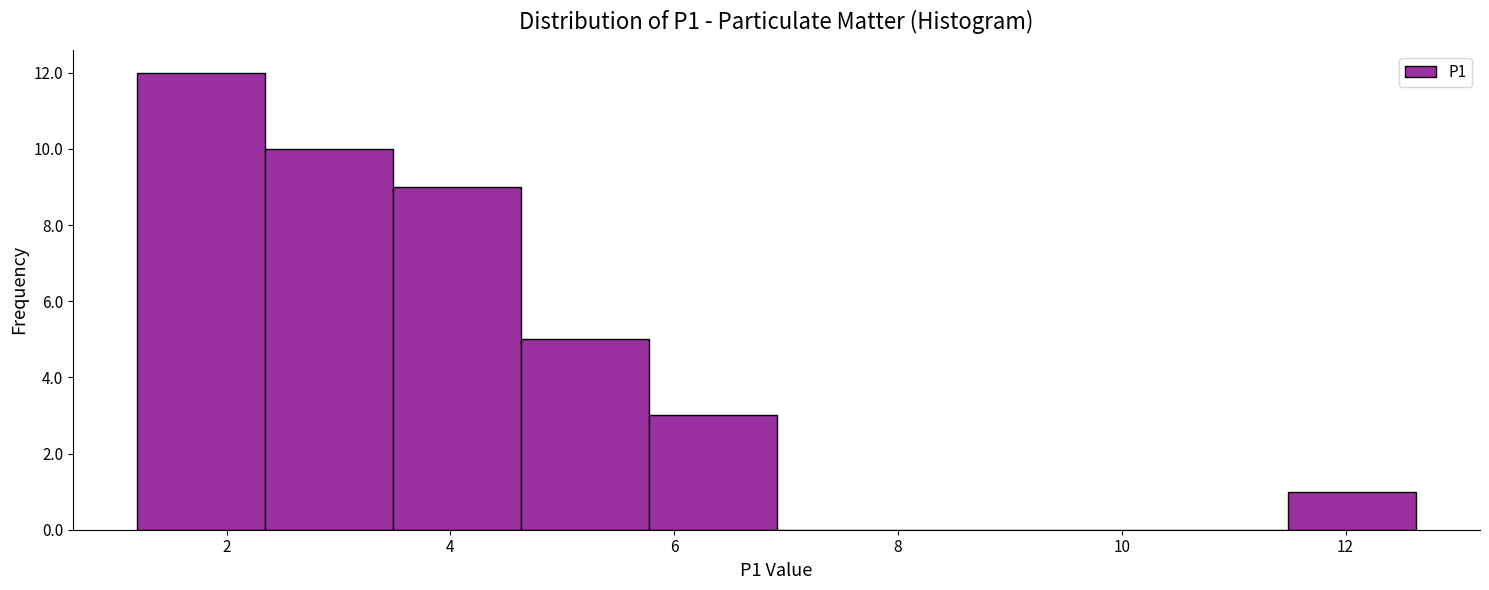

Reading left to right, transcribe this chart: for each bar, give the range it covers on the x-axis and its height. Neither the bar edges nor the heights are printed on the chart, so give them approximately, as read against the axes.

1.2 to 2.4: 12
2.4 to 3.4: 10
3.4 to 4.6: 9
4.6 to 5.8: 5
5.8 to 7.0: 3
7.0 to 8.0: 0
8.0 to 9.2: 0
9.2 to 10.4: 0
10.4 to 11.4: 0
11.4 to 12.6: 1